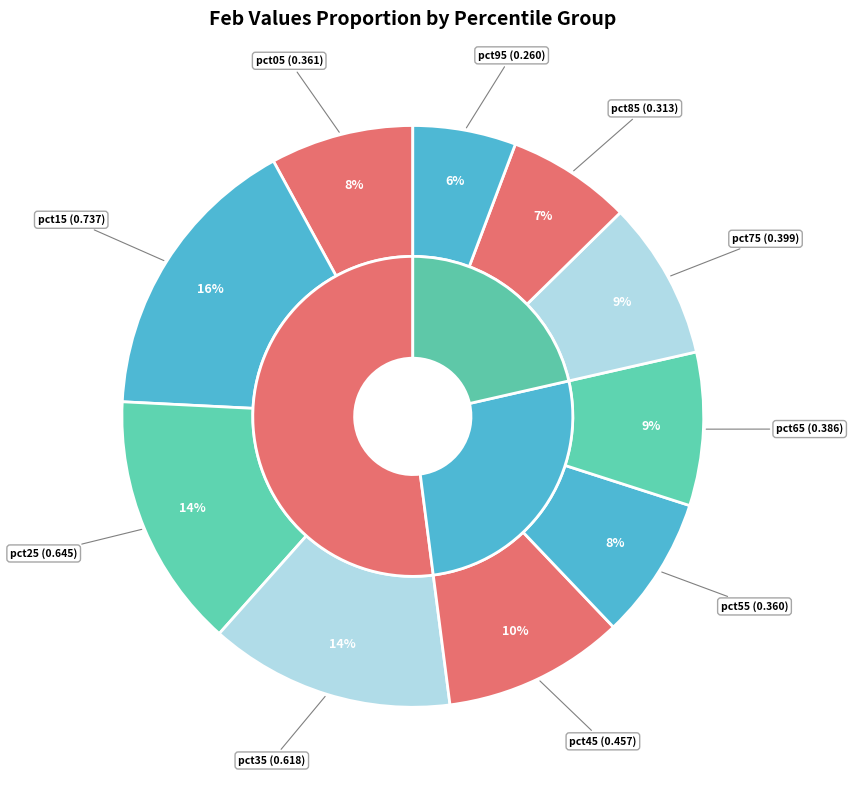

To the nearest percent, what percentage of the pie is pct15?

16%